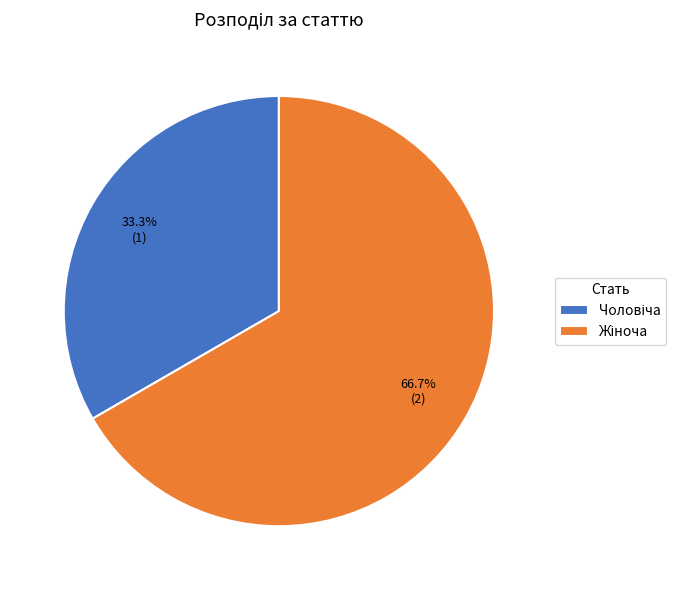

How many segments does this pie chart have?

2